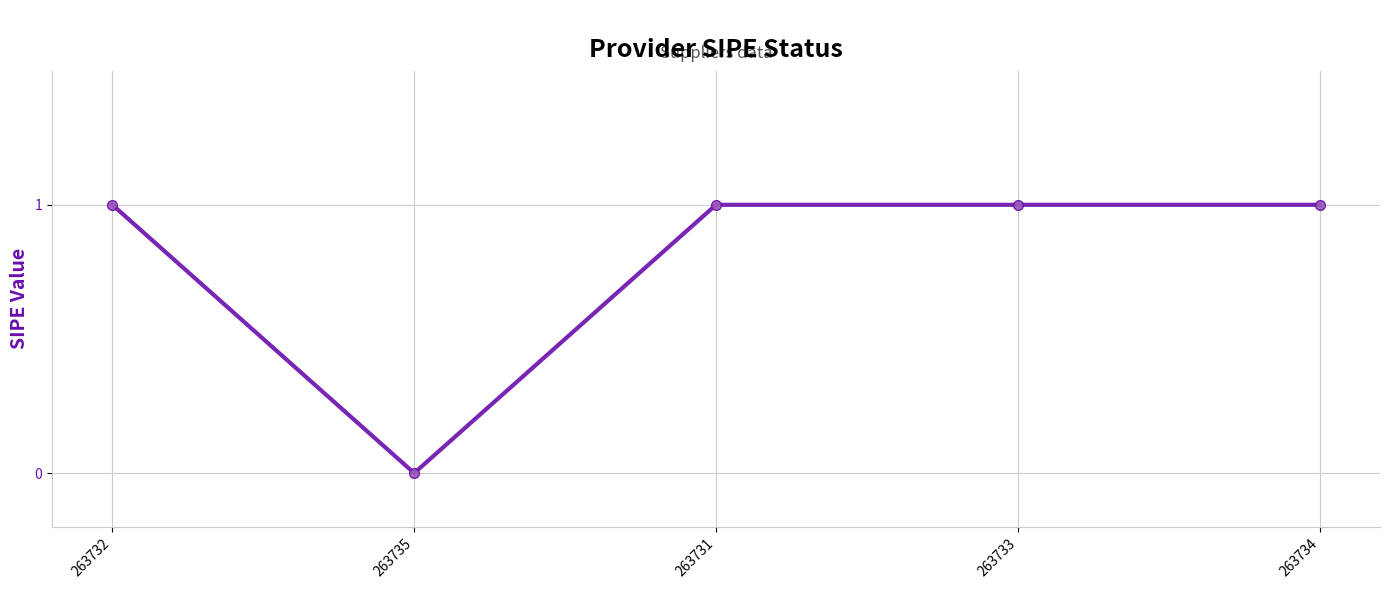

How many categories are shown in the chart?

5